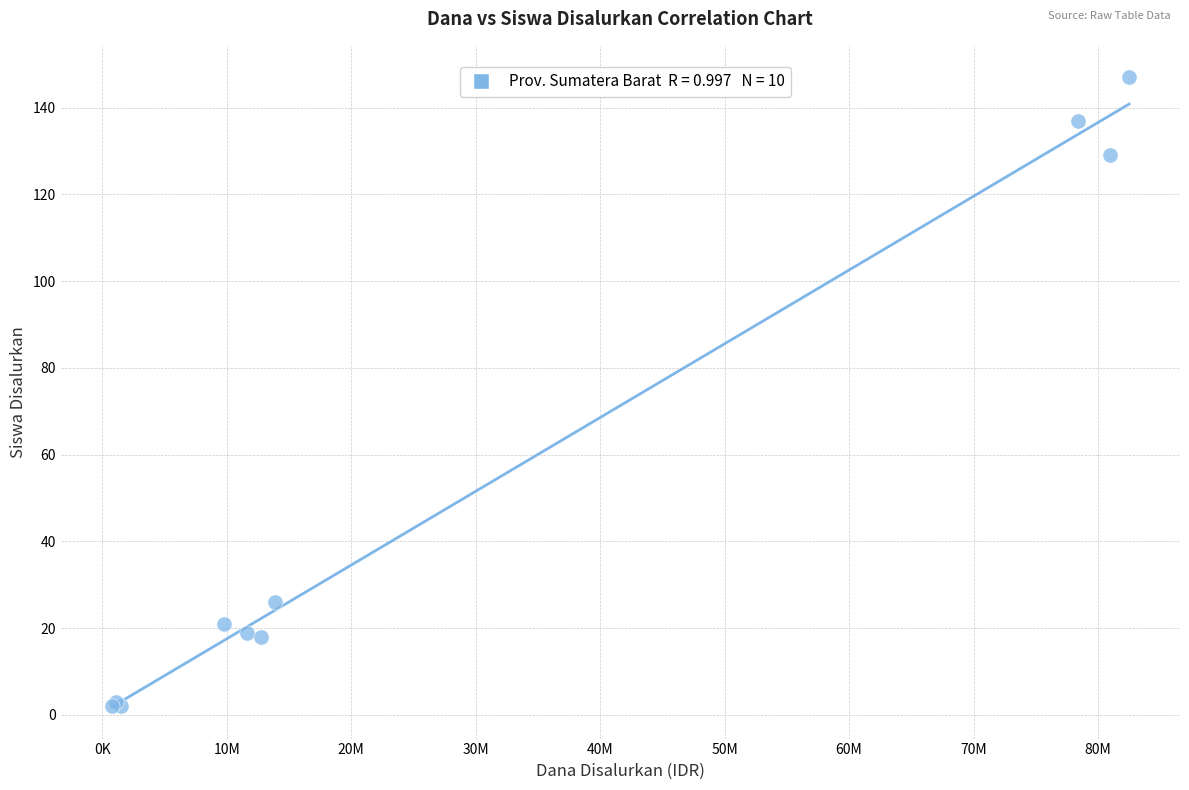

What Y value in the scatter plot is closest to 74?

26